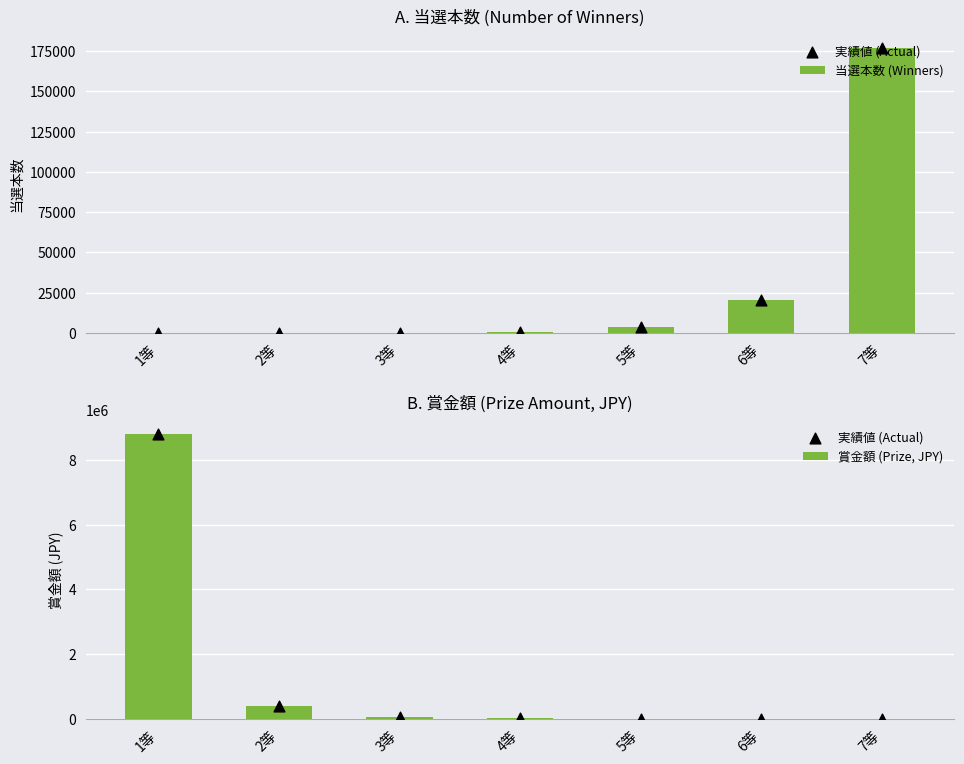

What is the total value across all series at 3等?

108325